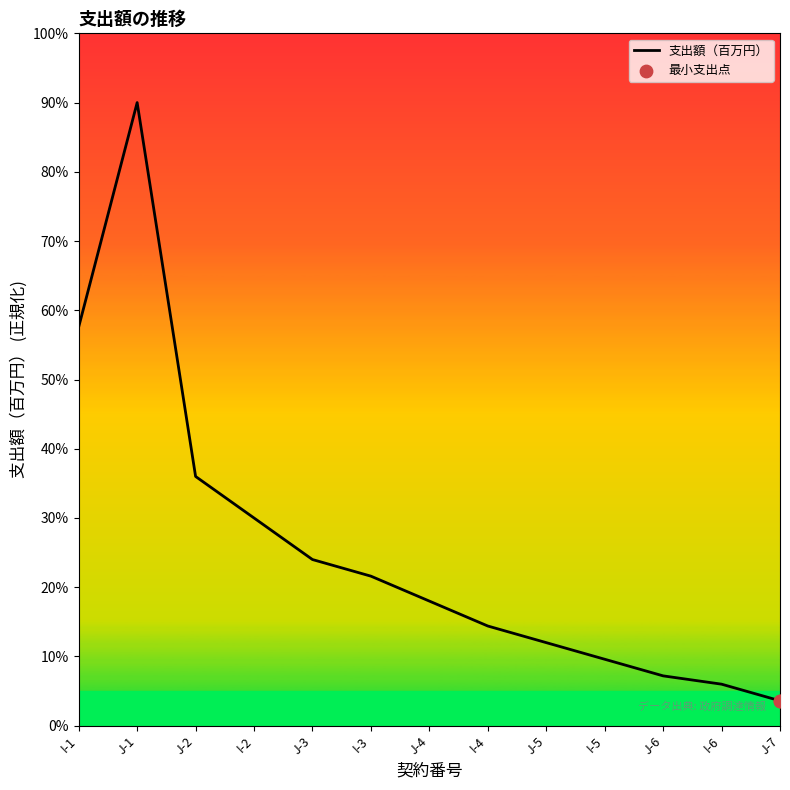

Between J-5 and J-2, which is larger?

J-2